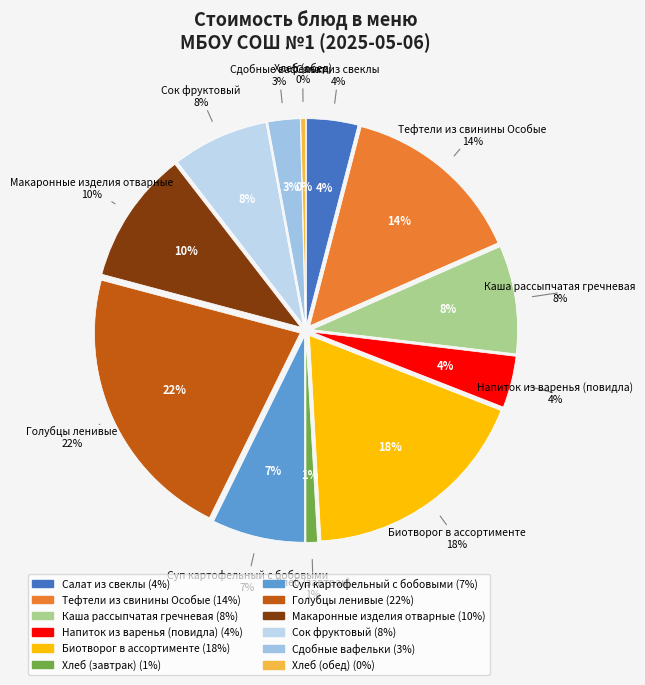

Does Сок фруктовый represent more than half of the total?

No